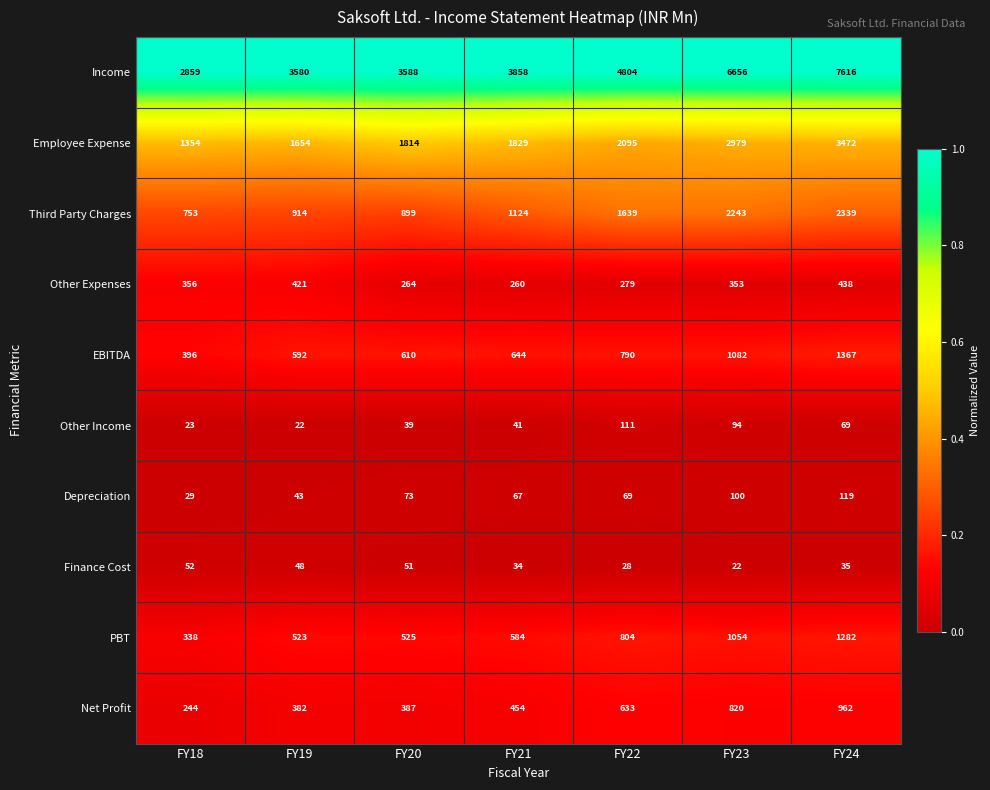

Where is Net Profit nearest to the value 603?

FY22